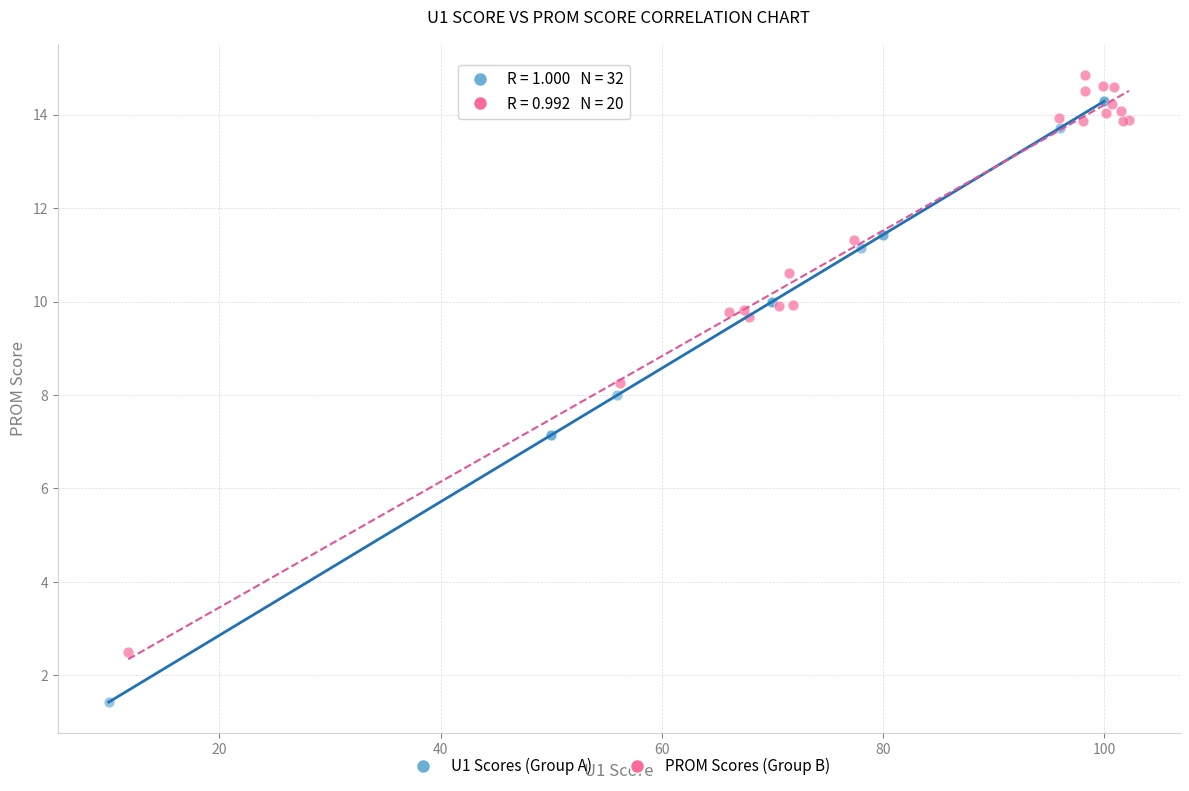

Which series has the largest Y range (max minus min)?

U1 Scores (Group A)